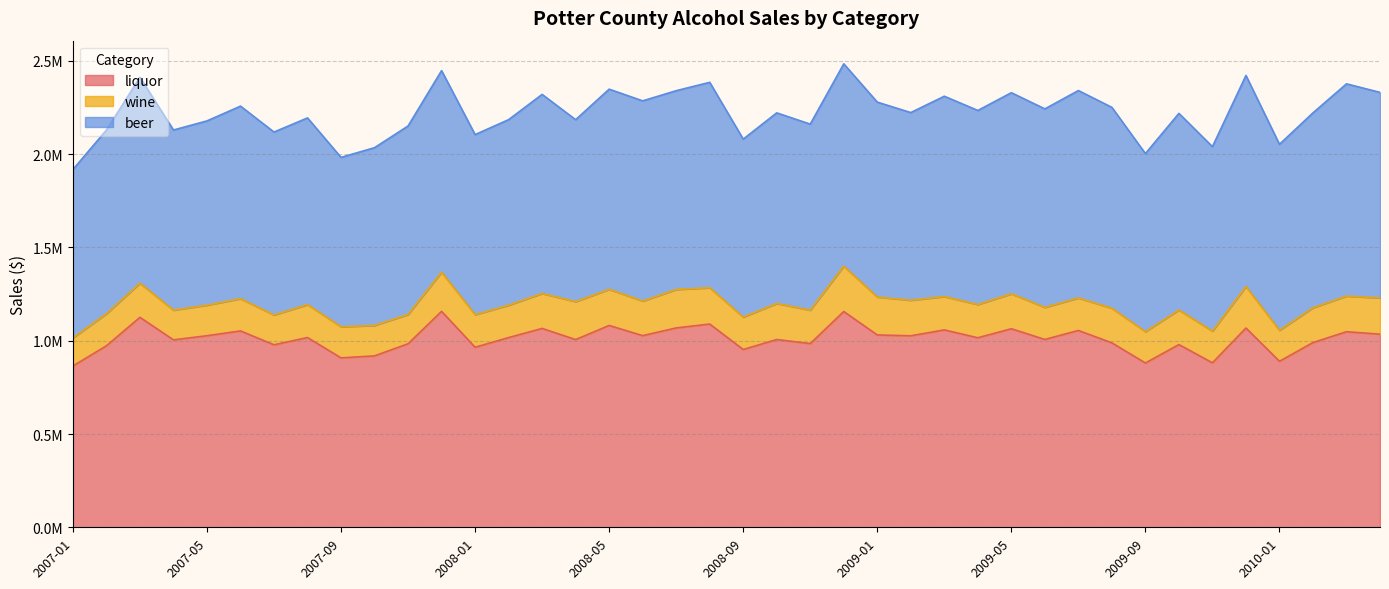

How many distinct data groups are displayed?

3